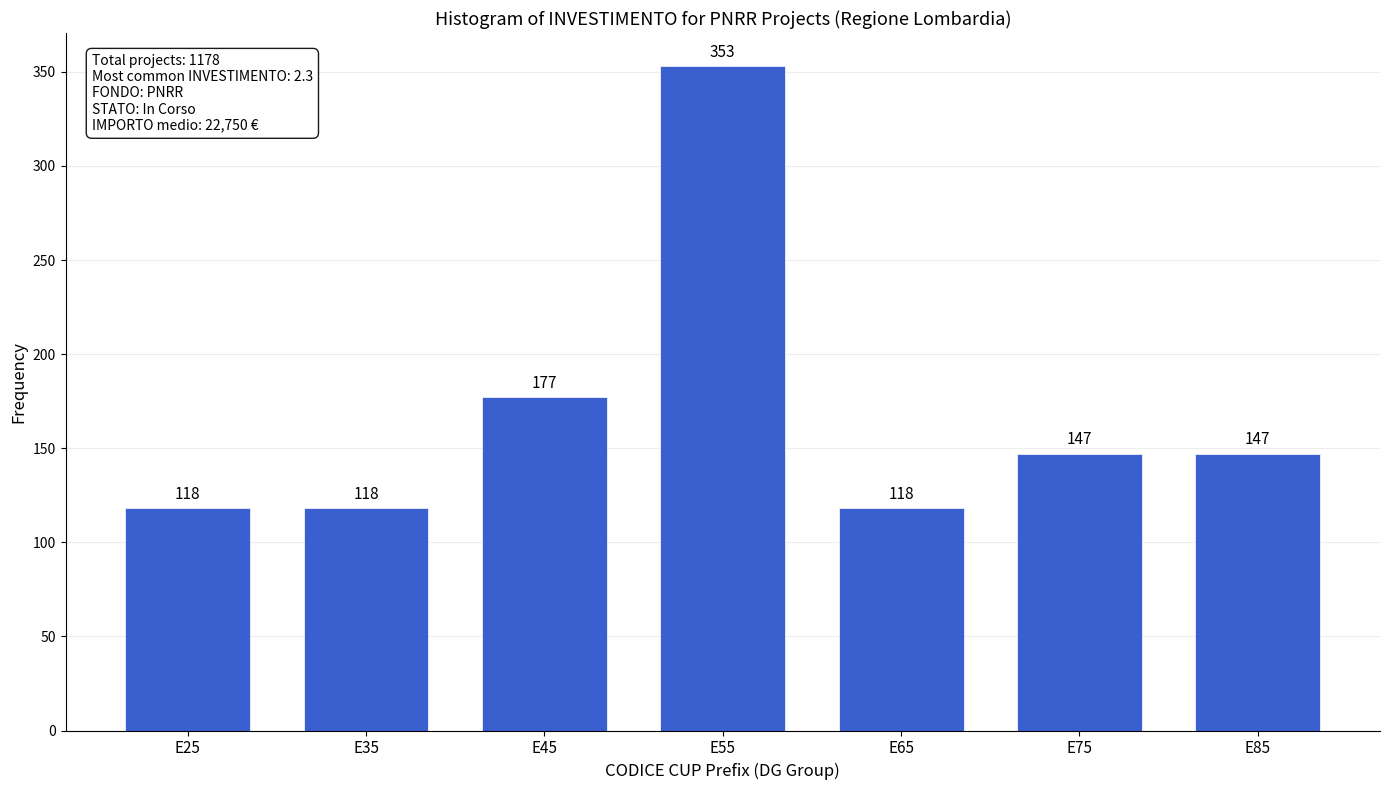

Reading right to left, transcribe all the data shown in this chart.

E85=147	E75=147	E65=118	E55=353	E45=177	E35=118	E25=118